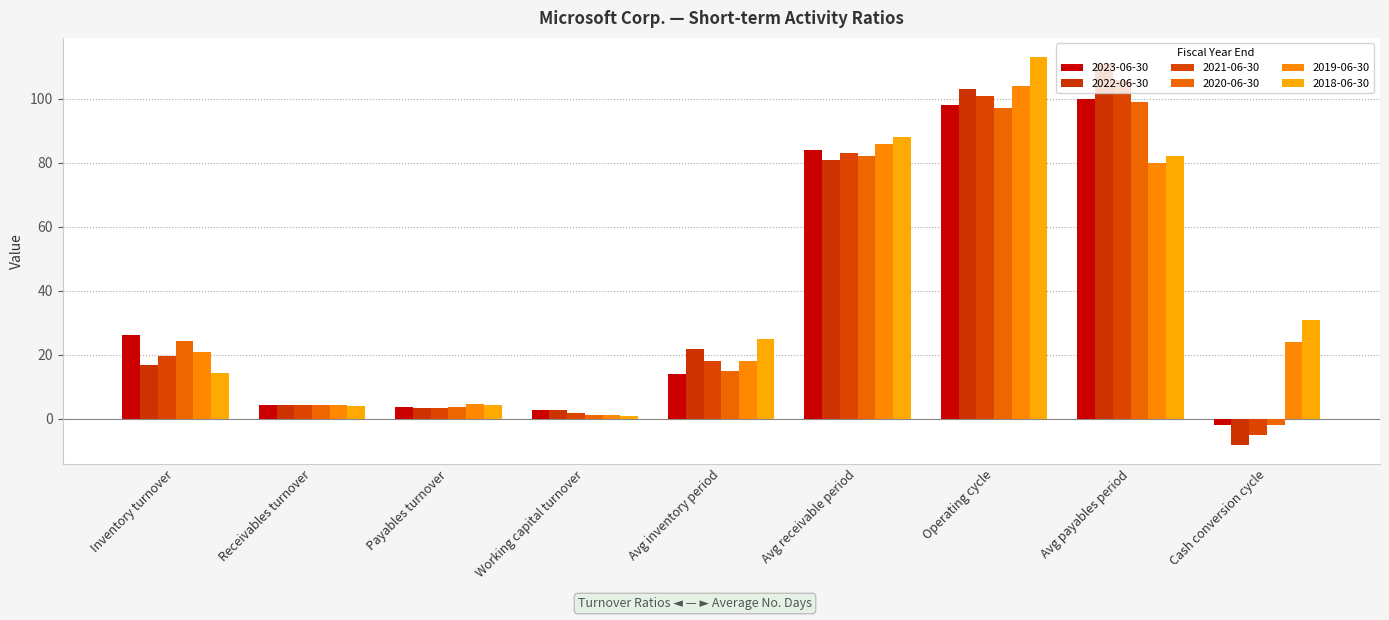

Which series has the largest total across all categories?

2018-06-30